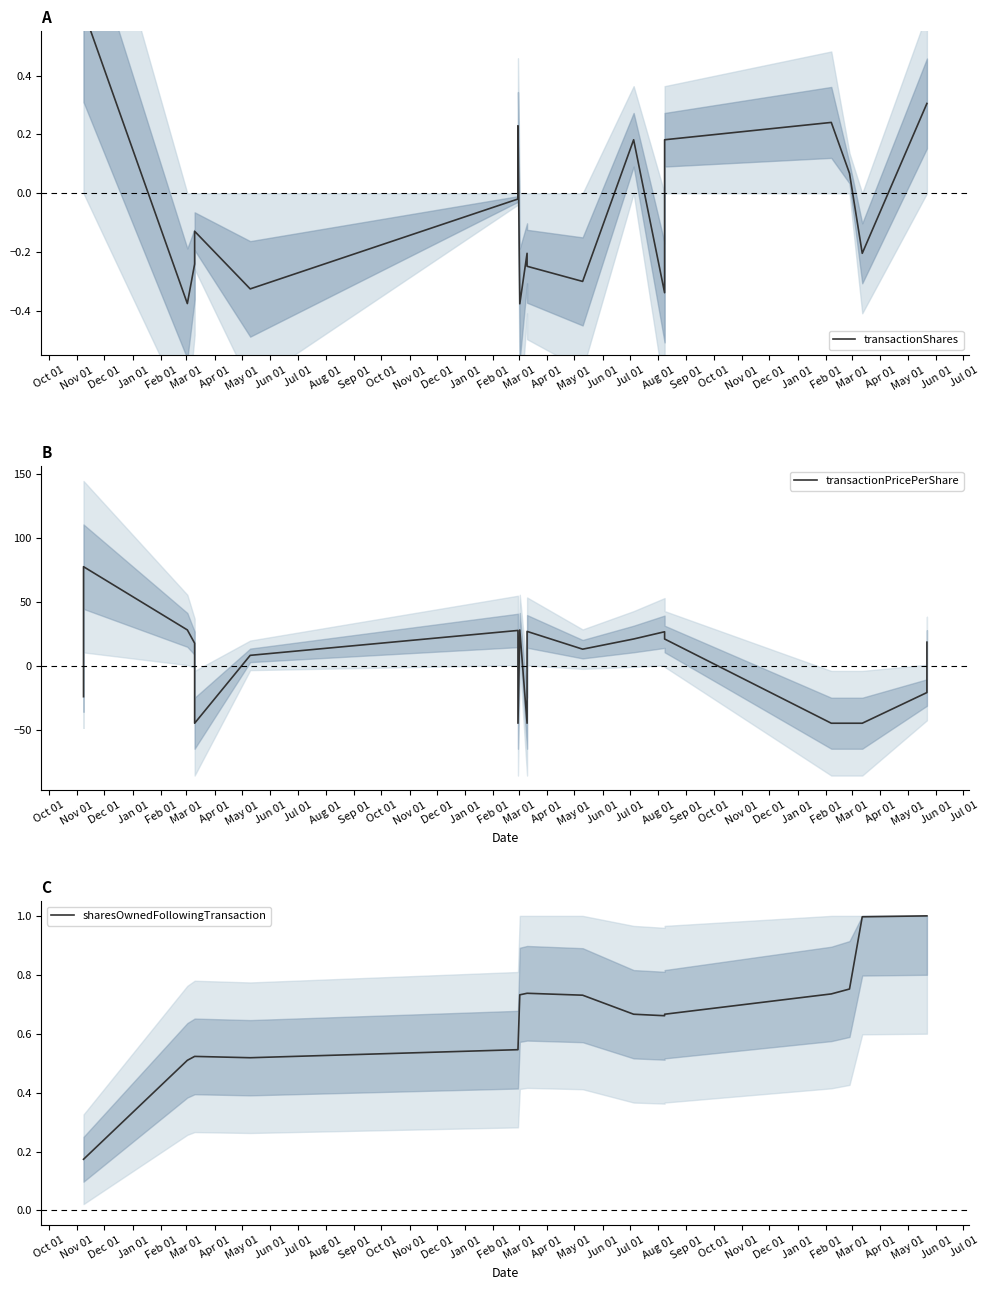

True or false: transactionShares and transactionPricePerShare cross at least once.

True